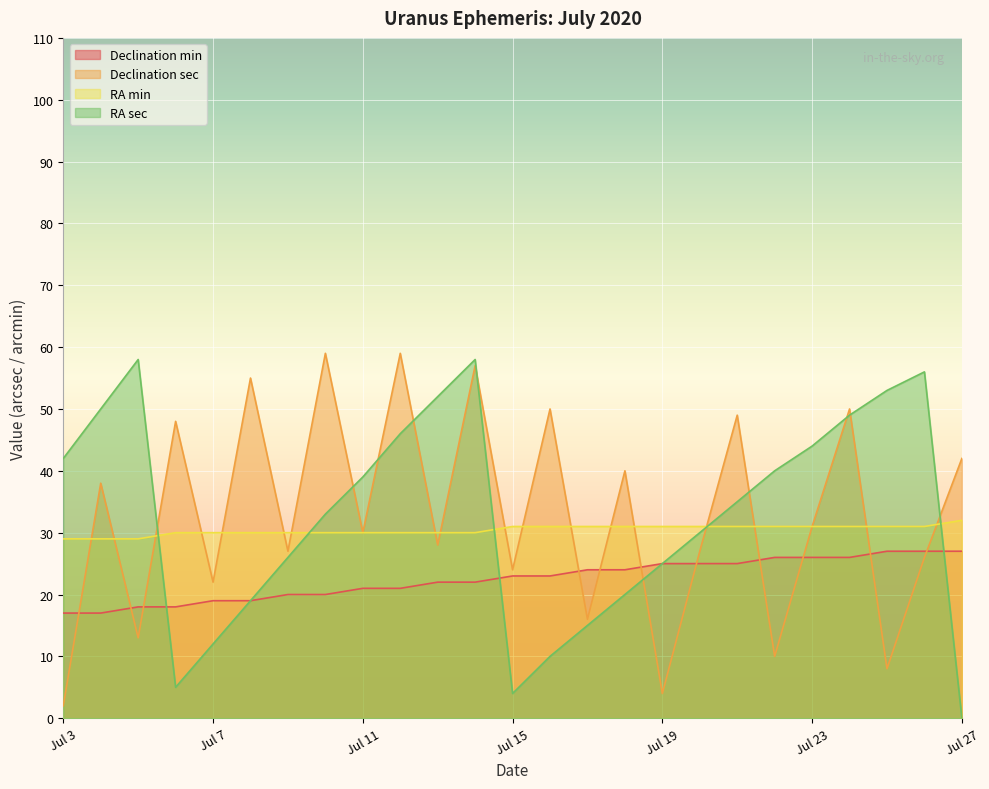

Reading left to right, what are all the values shown in this chart?

Declination min: 17	17	18	18	19	19	20	20	21	21	22	22	23	23	24	24	25	25	25	26	26	26	27	27	27
Declination sec: 2	38	13	48	22	55	27	59	30	59	28	57	24	50	16	40	4	27	49	10	31	50	8	26	42
RA min: 29	29	29	30	30	30	30	30	30	30	30	30	31	31	31	31	31	31	31	31	31	31	31	31	32
RA sec: 42	50	58	5	12	19	26	33	39	46	52	58	4	10	15	20	25	30	35	40	44	49	53	56	0